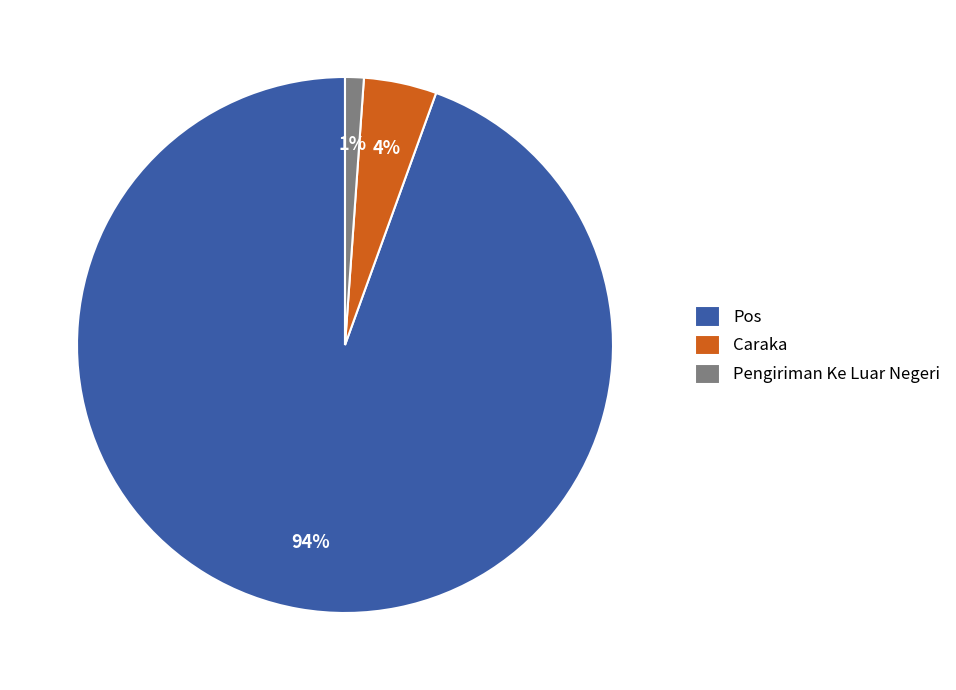

To the nearest percent, what is the average slice percentage?

33%